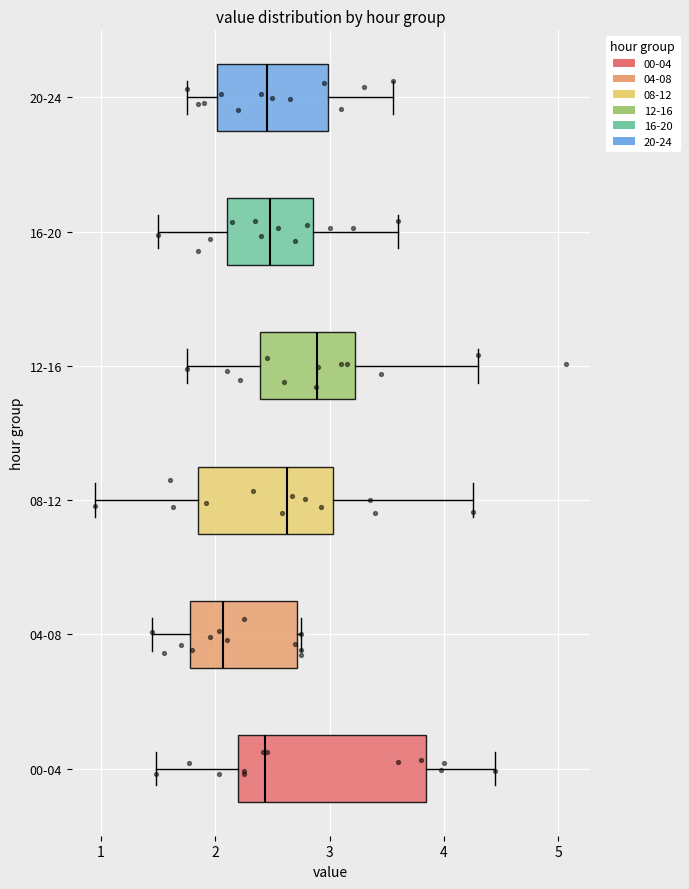

Where is the left edge of the box for 00-04 on the x-axis? The values are not printed on the chart, so give them approximately, as read against the axis.

2.2